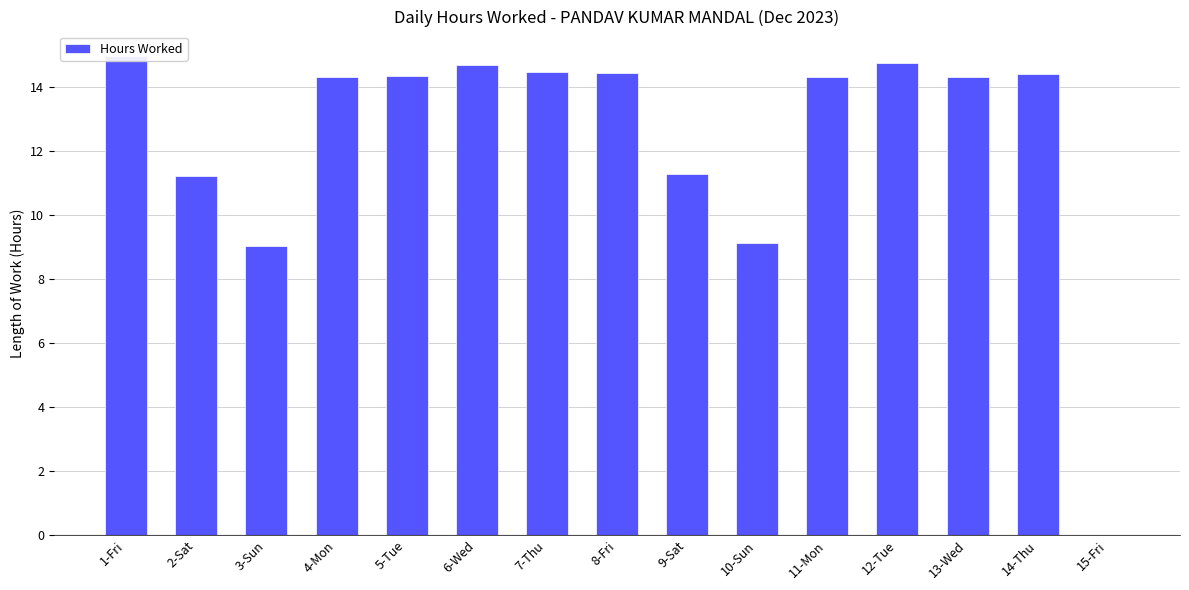

What is the sum of the values at 5-Tue and 7-Thu?

28.8